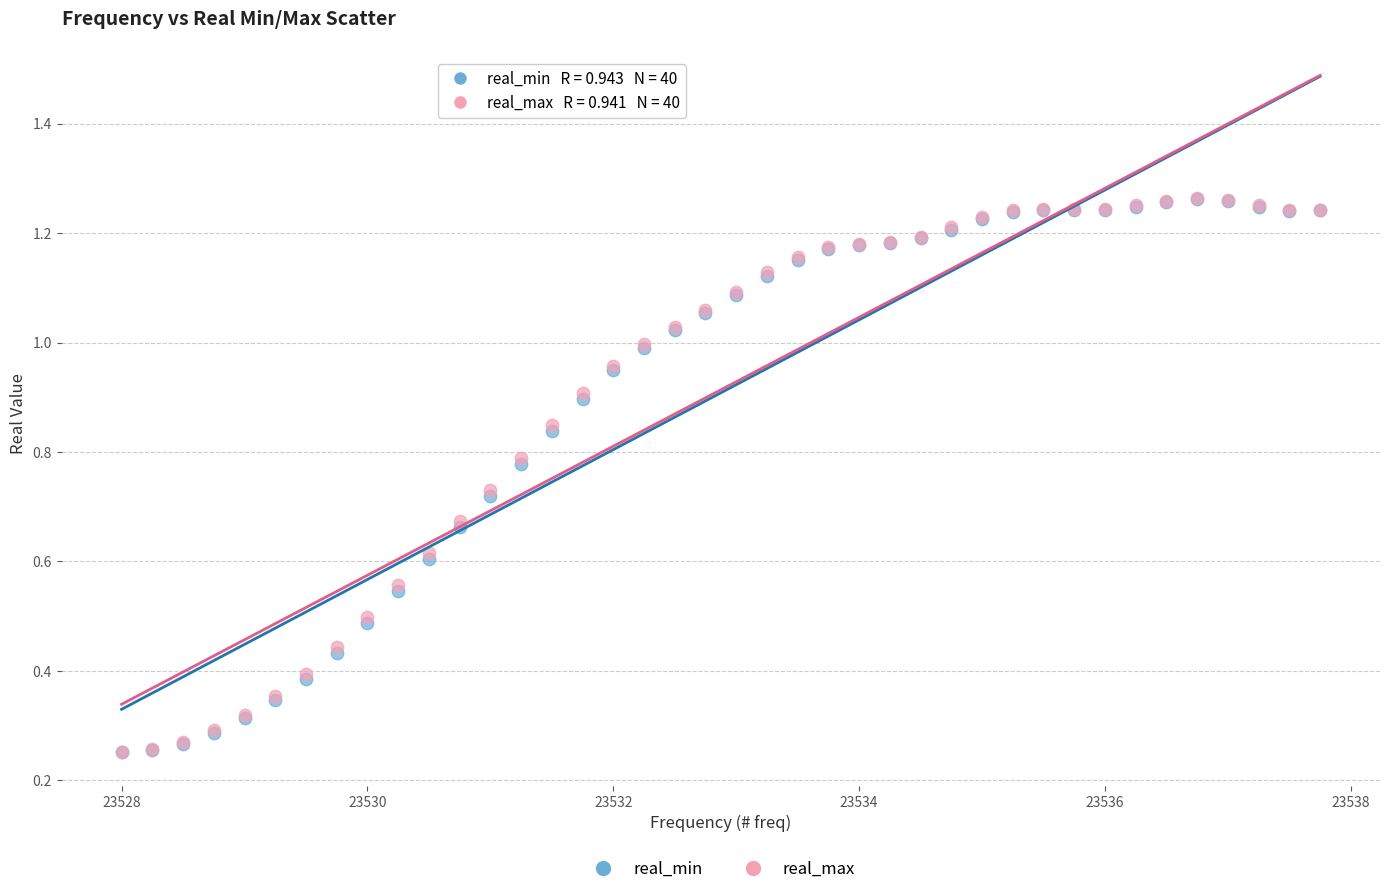

Which series has the widest spread of Y values?

real_max